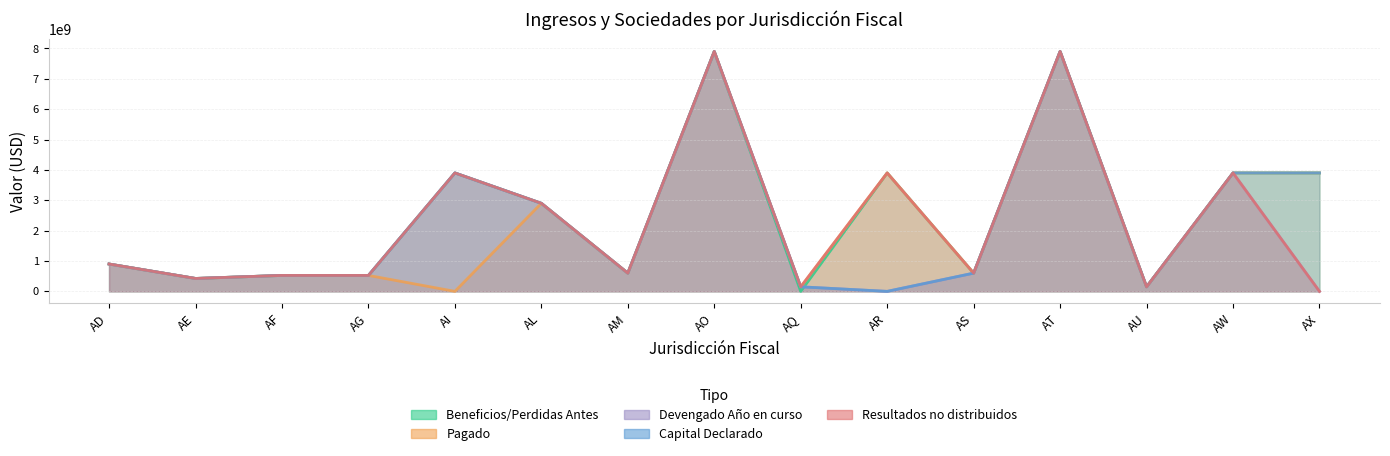

Reading right to left, list all the values displayed in this chart.

Beneficios/Perdidas Antes: AX=3900000000	AW=3900000000	AU=150000000	AT=7900000000	AS=600400000	AR=3900000000	AQ=0	AO=7900000000	AM=600400000	AL=2900000000	AI=3900000000	AG=525000000	AF=525000000	AE=425000000	AD=900500000
Pagado: AX=3900000000	AW=3900000000	AU=150000000	AT=7900000000	AS=600400000	AR=3900000000	AQ=150000000	AO=7900000000	AM=600400000	AL=2900000000	AI=0	AG=525000000	AF=525000000	AE=425000000	AD=900500000
Devengado Año en curso: AX=0	AW=3900000000	AU=150000000	AT=7900000000	AS=600400000	AR=0	AQ=150000000	AO=7900000000	AM=600400000	AL=2900000000	AI=3900000000	AG=525000000	AF=525000000	AE=425000000	AD=900500000
Capital Declarado: AX=3900000000	AW=3900000000	AU=150000000	AT=7900000000	AS=600400000	AR=0	AQ=150000000	AO=7900000000	AM=600400000	AL=2900000000	AI=3900000000	AG=525000000	AF=525000000	AE=425000000	AD=900500000
Resultados no distribuidos: AX=0	AW=3900000000	AU=150000000	AT=7900000000	AS=600400000	AR=3900000000	AQ=150000000	AO=7900000000	AM=600400000	AL=2900000000	AI=3900000000	AG=525000000	AF=525000000	AE=425000000	AD=900500000